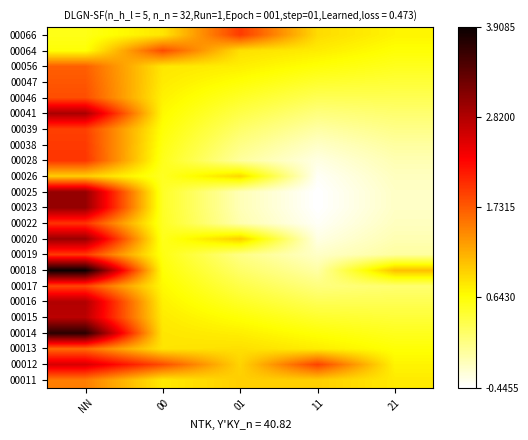

What is the difference between the highest and lowest values at 11?

2.3